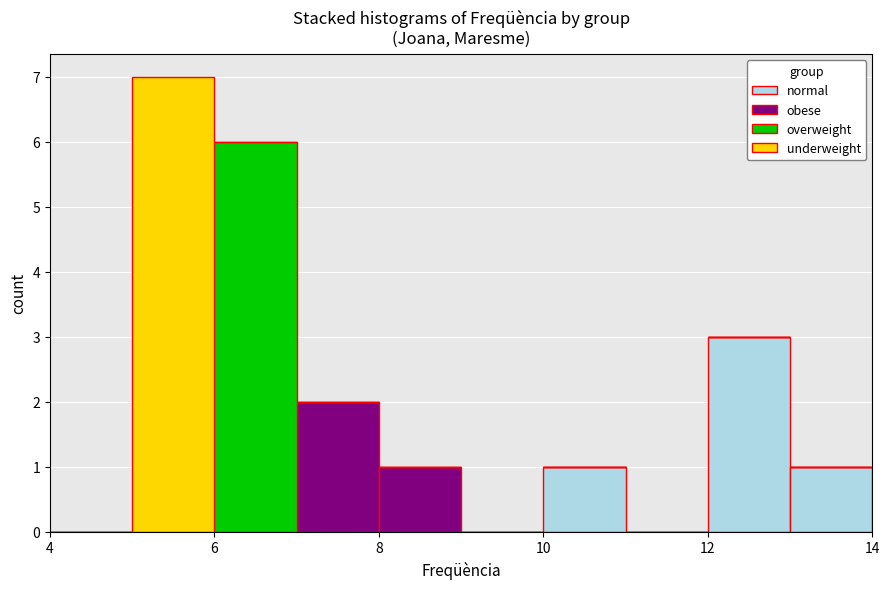

What is the total height of the stacked bar covering 8 to 9 on the x-axis? The values are not printed on the chart, so give them approximately, as read against the axis.

1